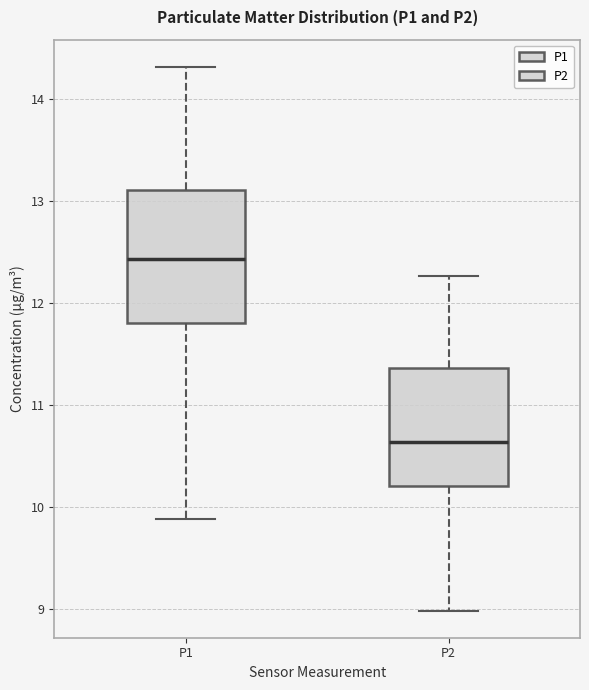

Which box is the tallest, from its lower edge to its upper edge?

P1